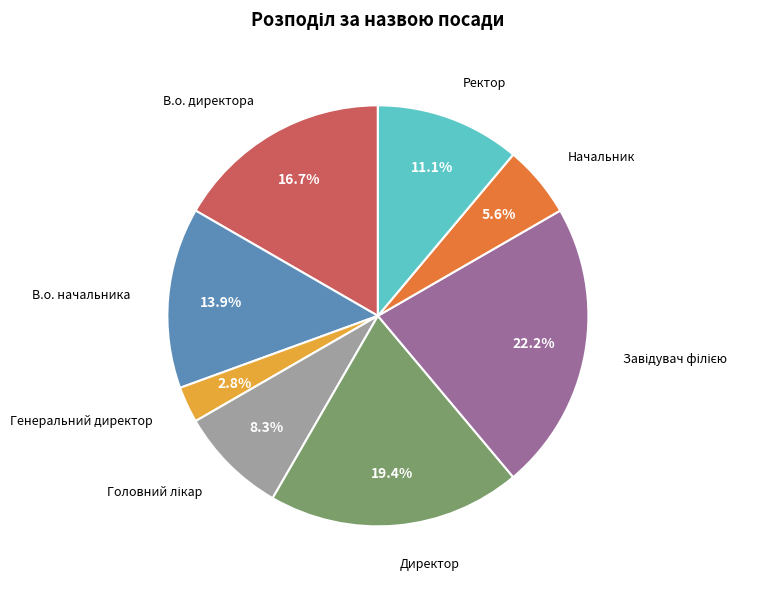

Does any single category account for the majority?

No